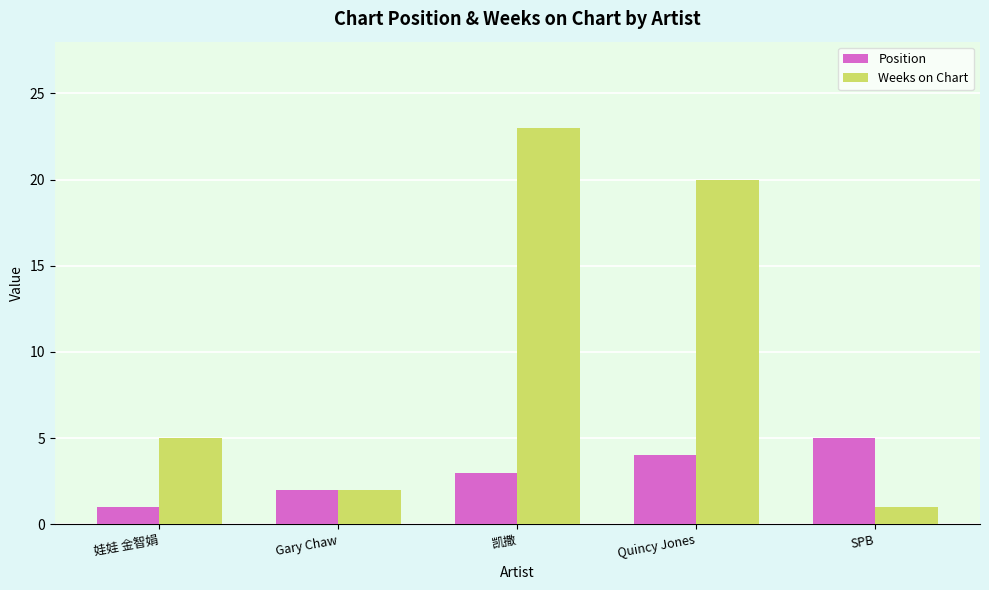

At which category is the sum across all series the highest?

凯撒